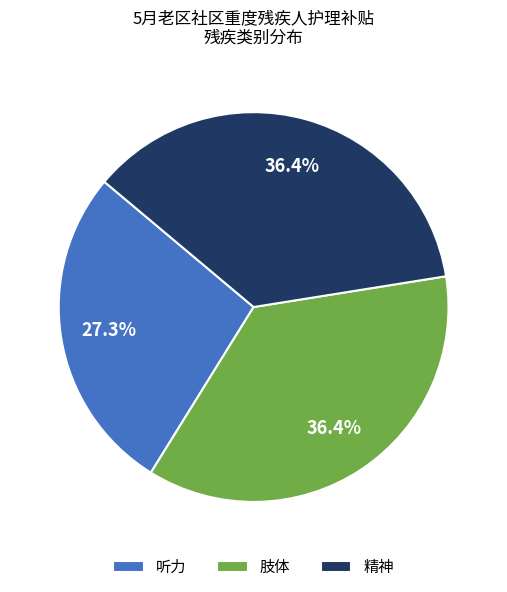

What portion of the pie excludes 精神?

63.6%